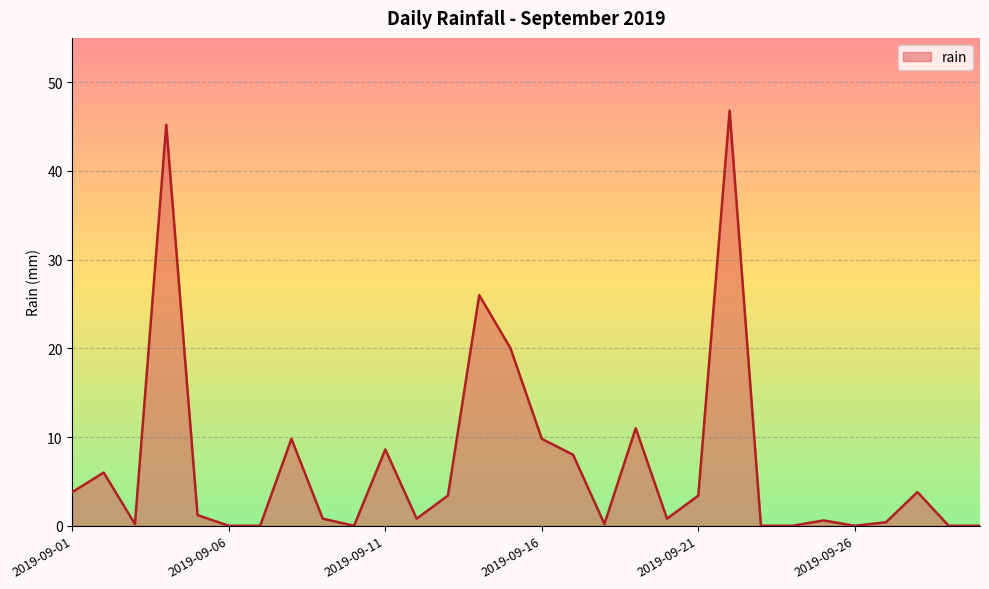

What is the average value?

7.0